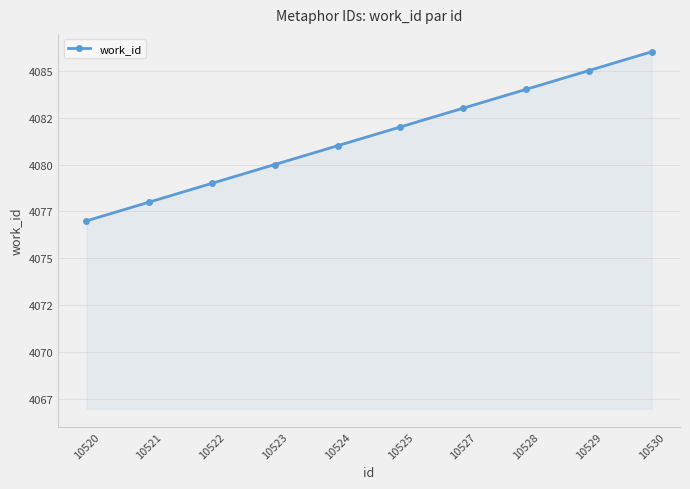

What is the difference between the values at 10525 and 10524?

1